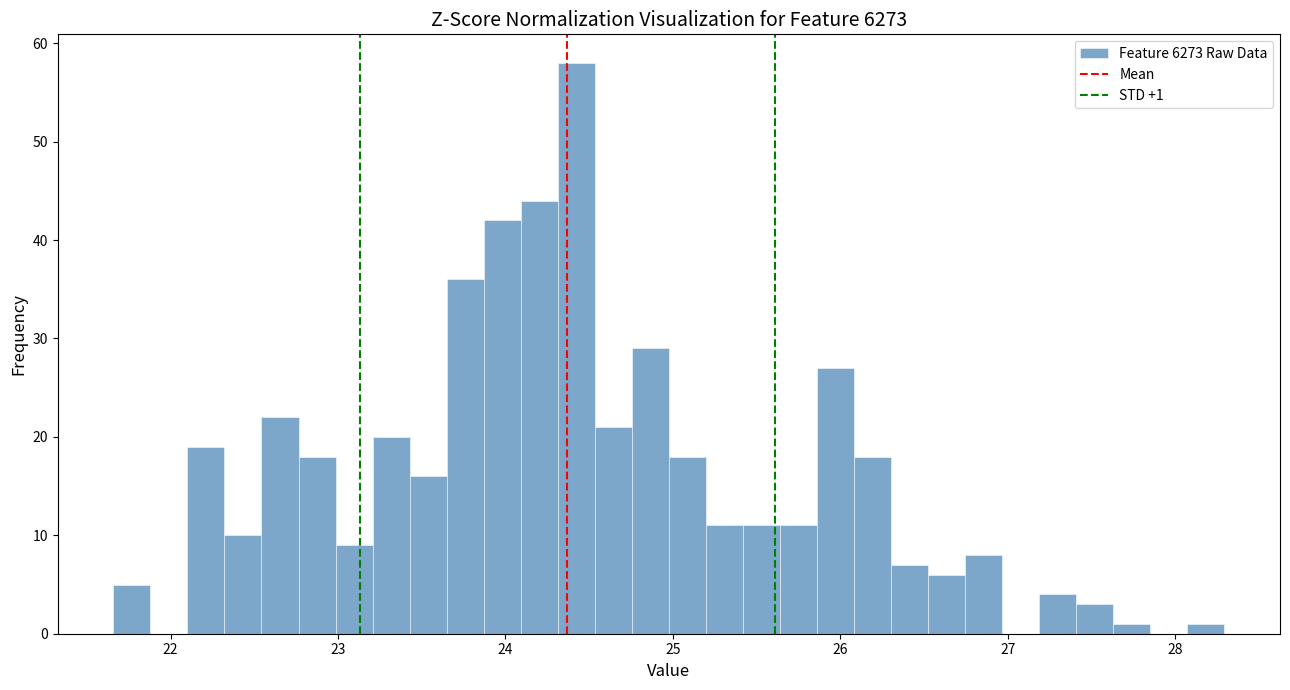

Read against the x-axis, roughly where is the centre of the tallest bar?

24.4